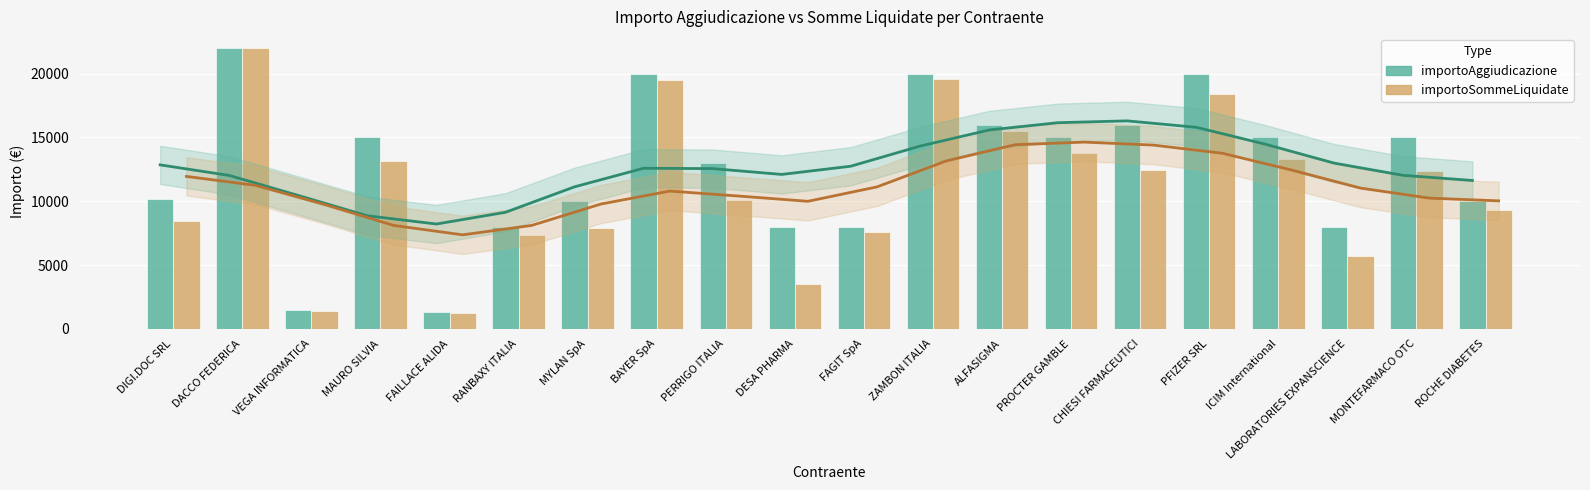

How many bars are there in each group?

2